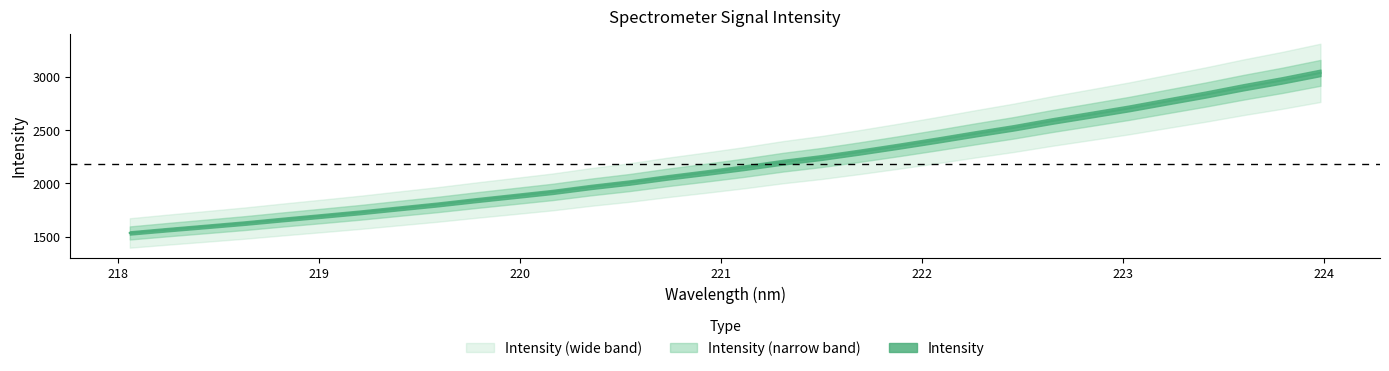

Reading left to right, transcribe all the data shown in this chart.

1534.8	1566.4	1596.8	1627.6	1661.9	1694.8	1728.5	1765.4	1801.9	1842.4	1880.8	1919.8	1966.4	2007.7	2056.4	2101.0	2147.5	2198.8	2242.6	2293.8	2348.1	2404.9	2463.9	2520.8	2584.3	2643.1	2702.7	2768.0	2832.7	2901.9	2966.1	3036.7